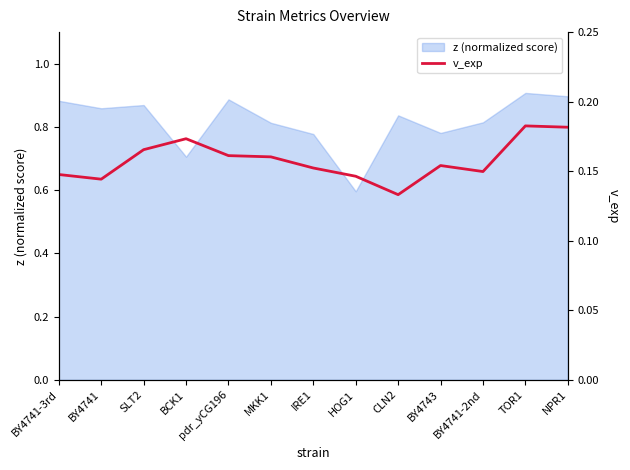

At which category does the chart reach its peak across all series?

TOR1